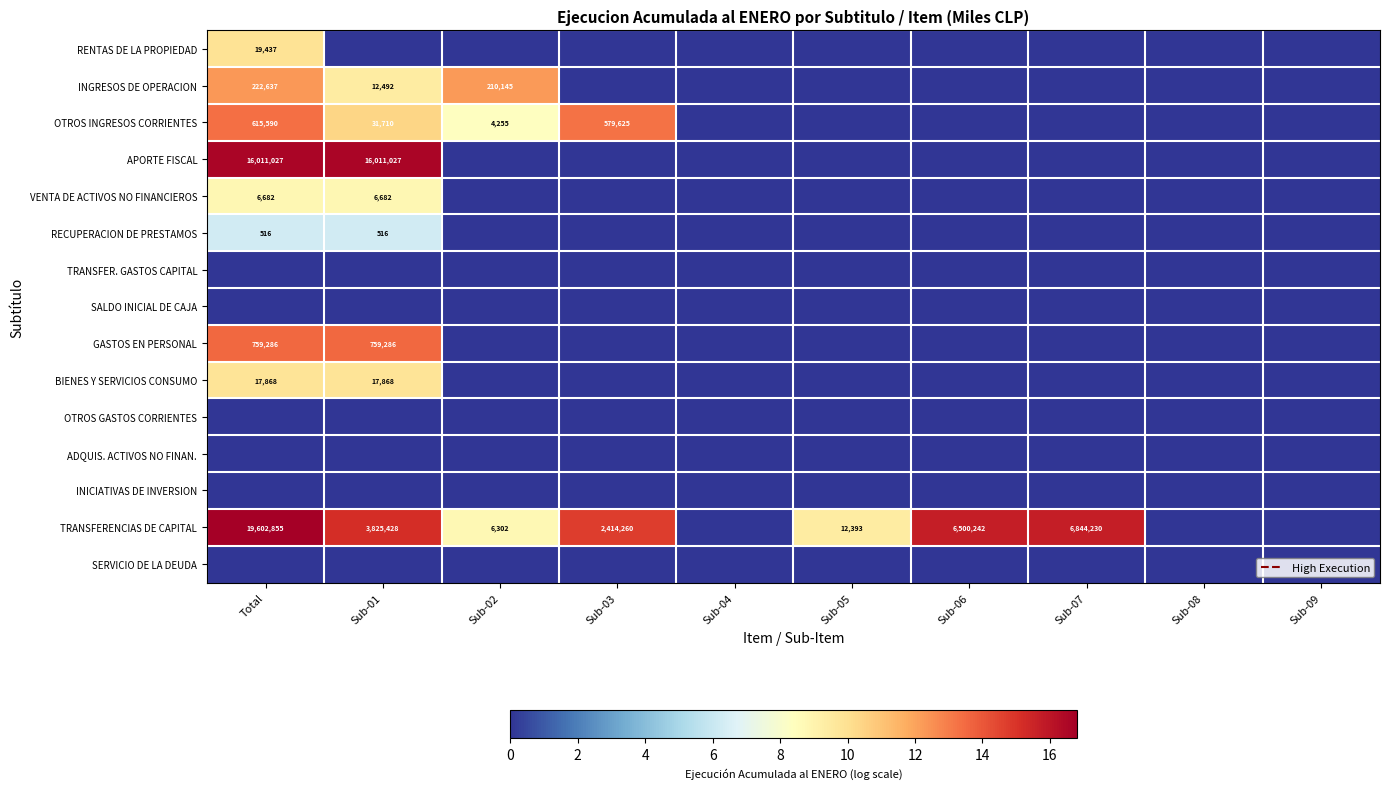

At which category is the sum across all series the highest?

Total